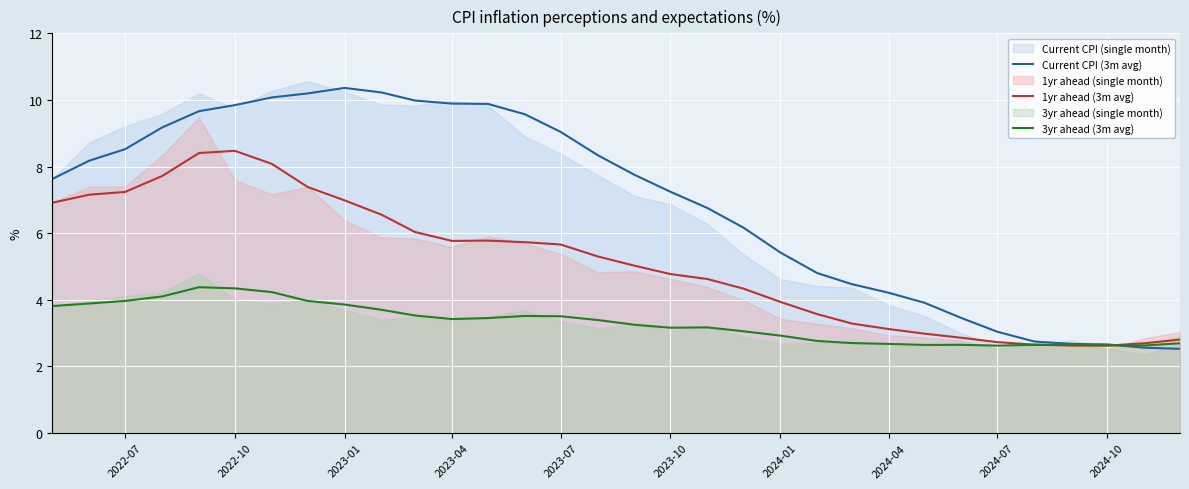

How many lines are shown in the chart?

3